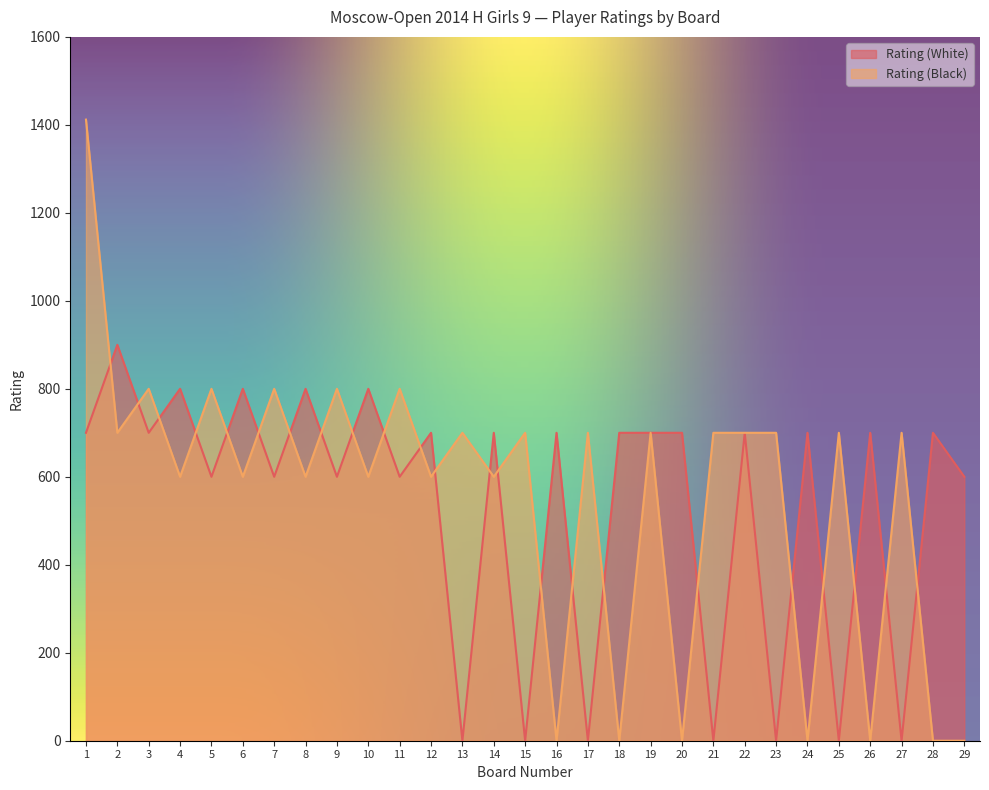

At which label does Rating (White) first exceed 700?

2